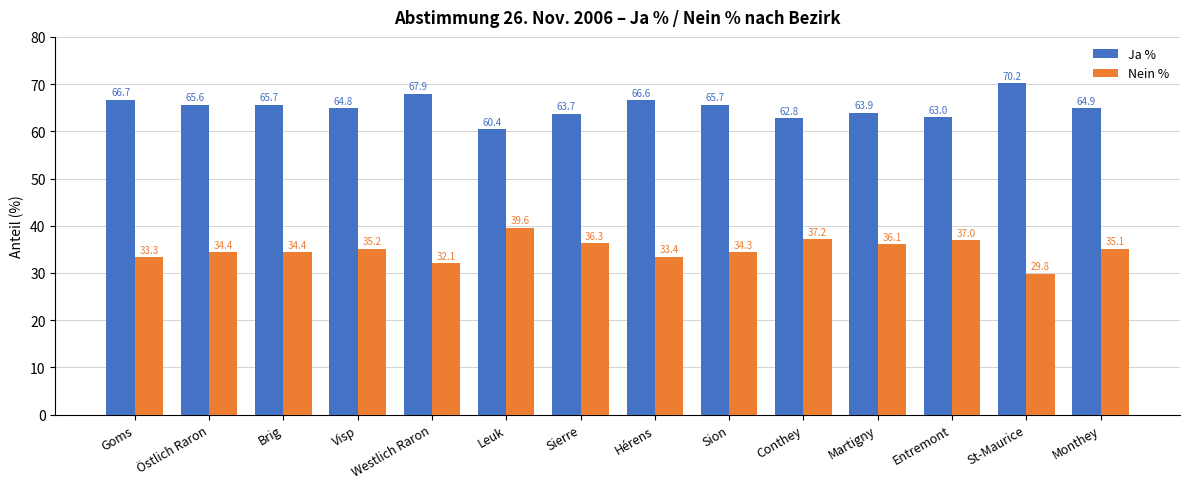

What position from the left is Goms?

1